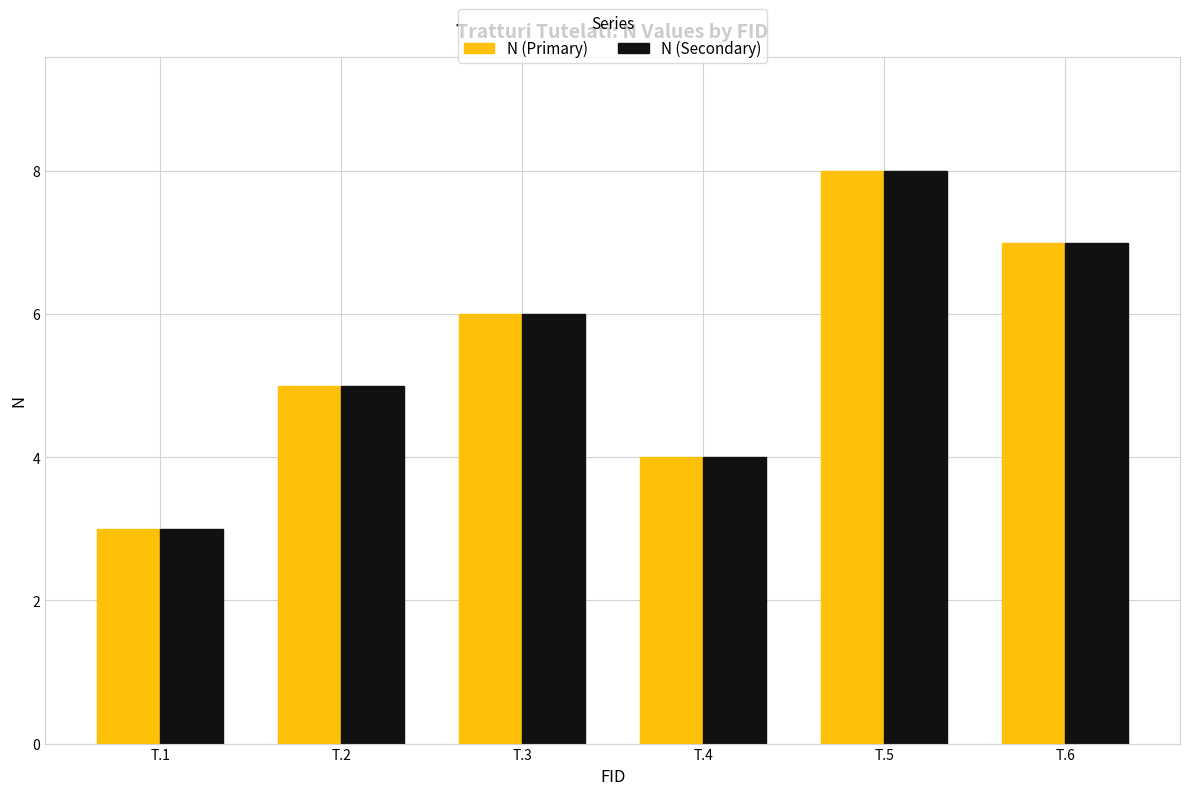

What is the minimum value shown in the chart?

3